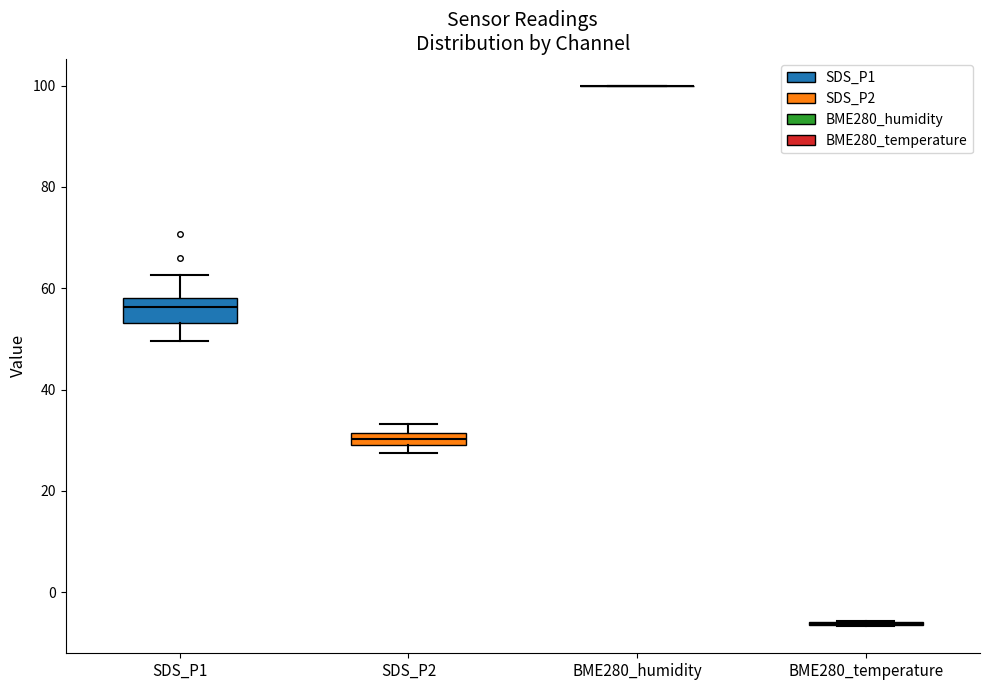

Comparing the boxes themselves (not the whiskers), which one is the tallest?

SDS_P1